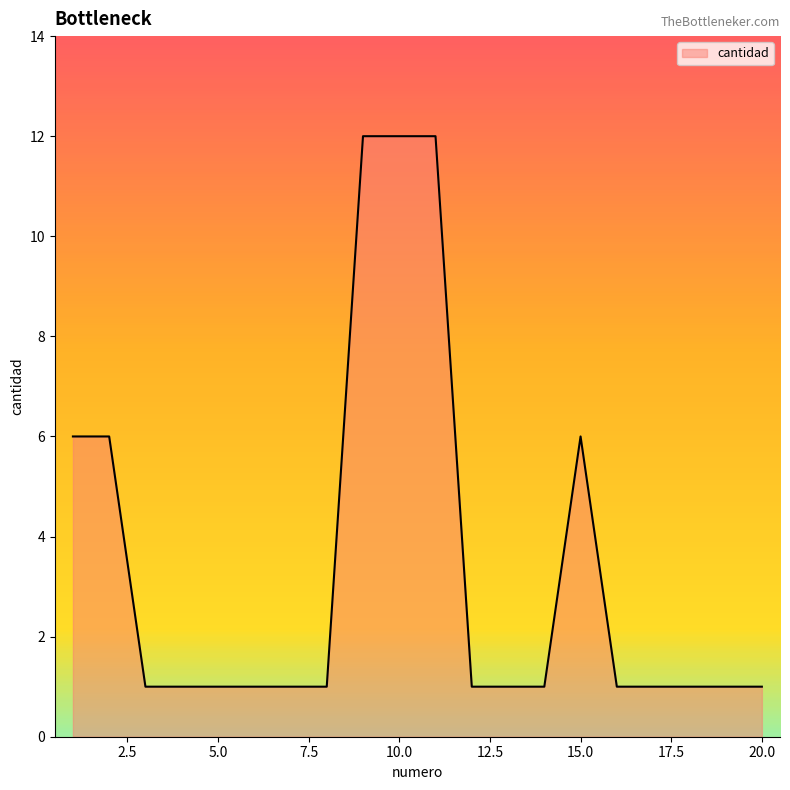

What is the difference between the maximum and minimum values?

11